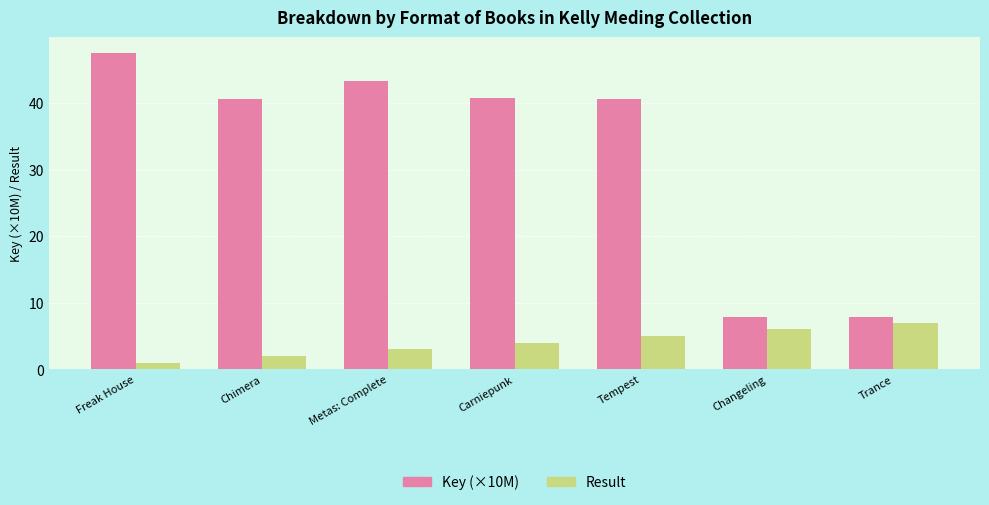

The value of Key (×10M) at Tempest is 40.6. True or false?

True